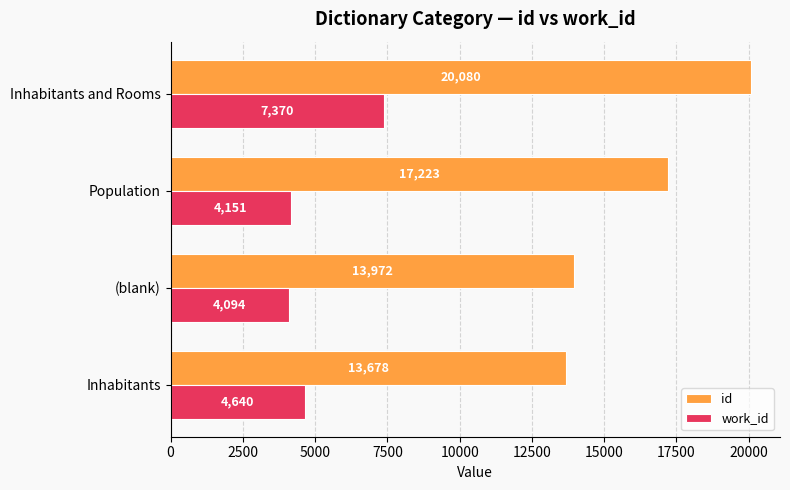

Which series has the largest range (max minus min)?

id